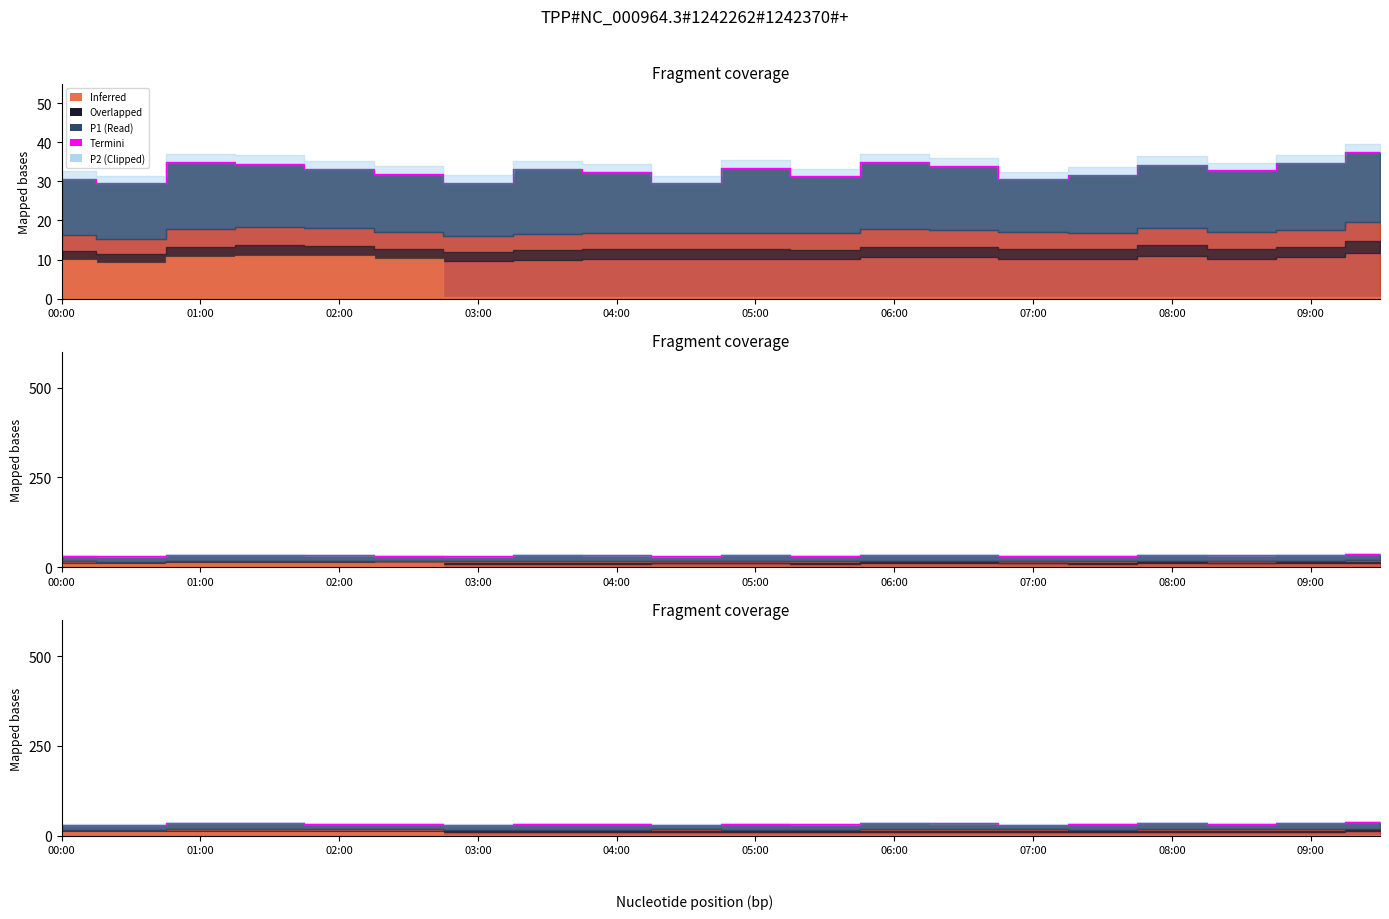

True or false: there are more than 1 points higher than both neighbors.

True